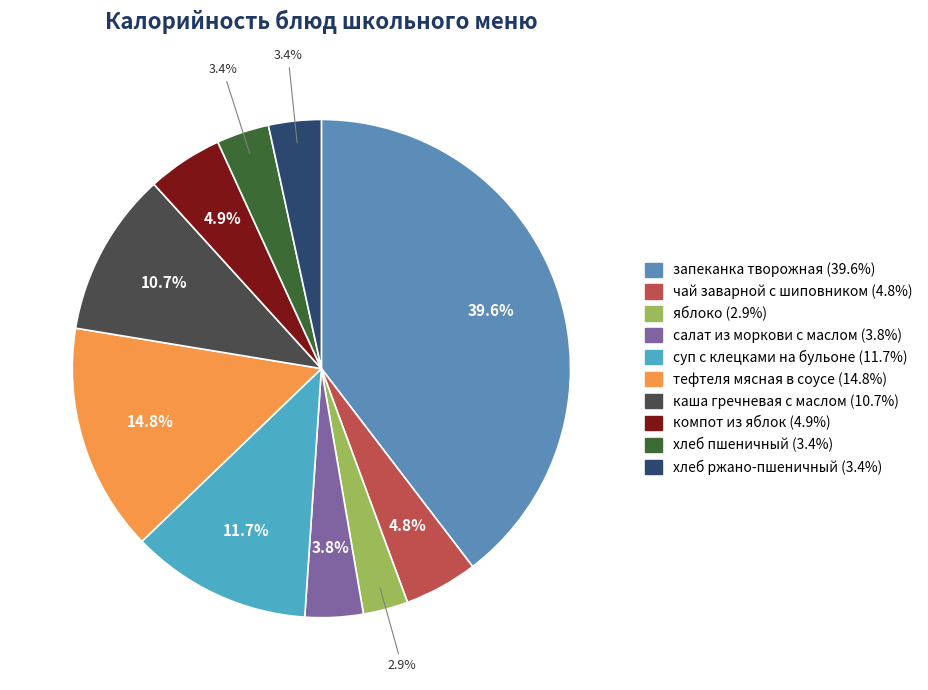

Which slice is the smallest?

яблоко